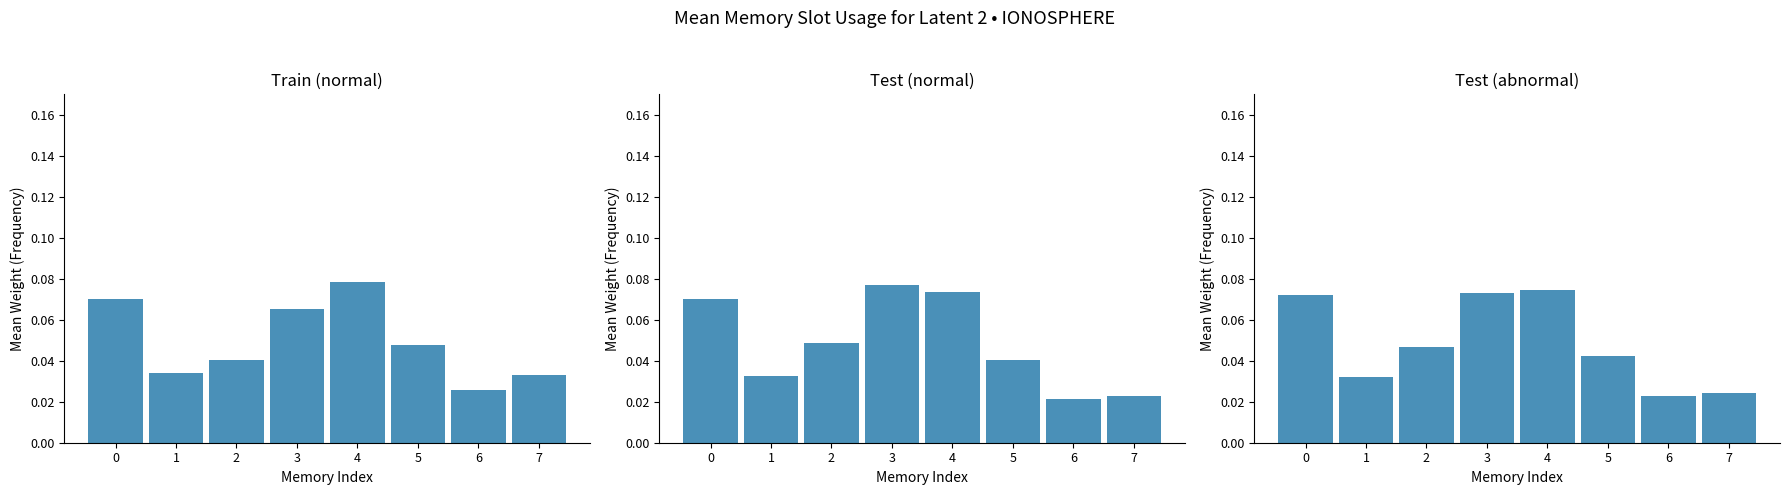

How many data points does each series have?

8